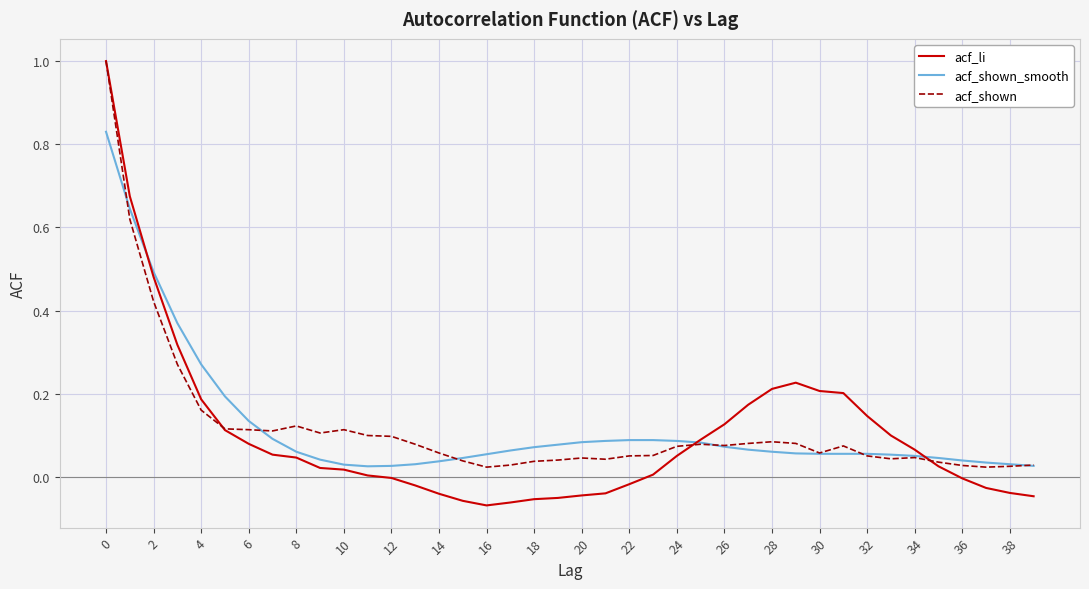

What is the maximum value for acf_shown?

1.0